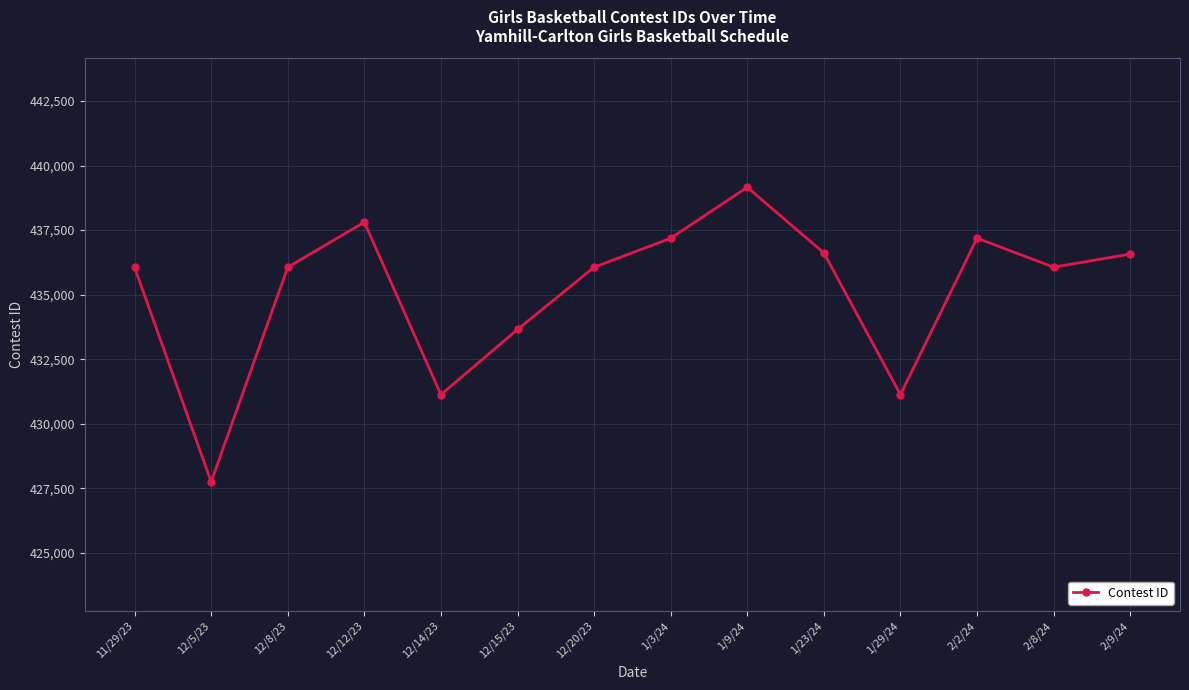

What is the difference between the values at 12/12/23 and 12/14/23?

6682